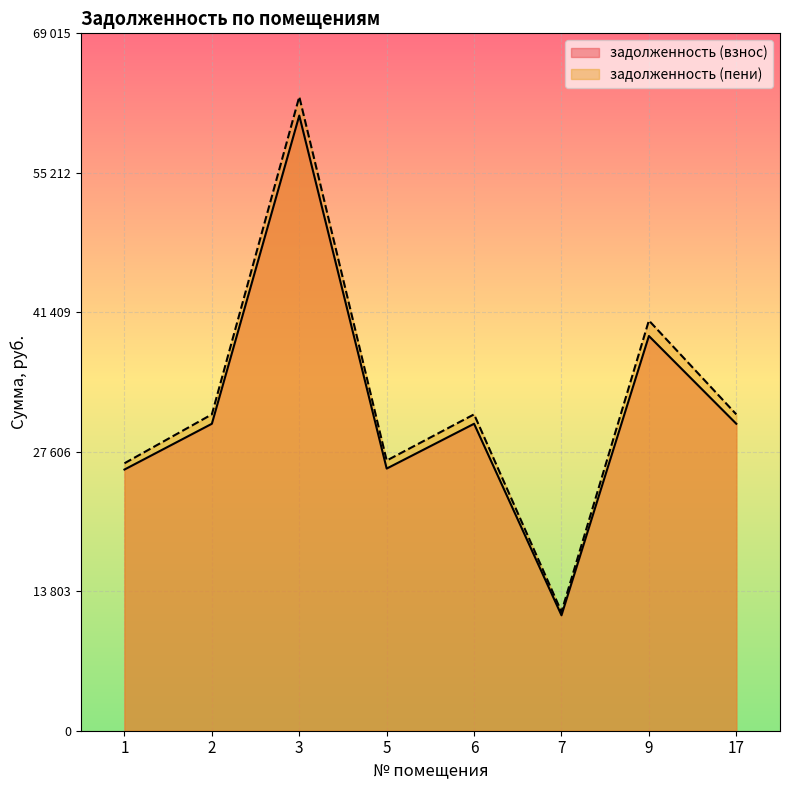

At which category does задолженность (пени) reach its first local valley?

5